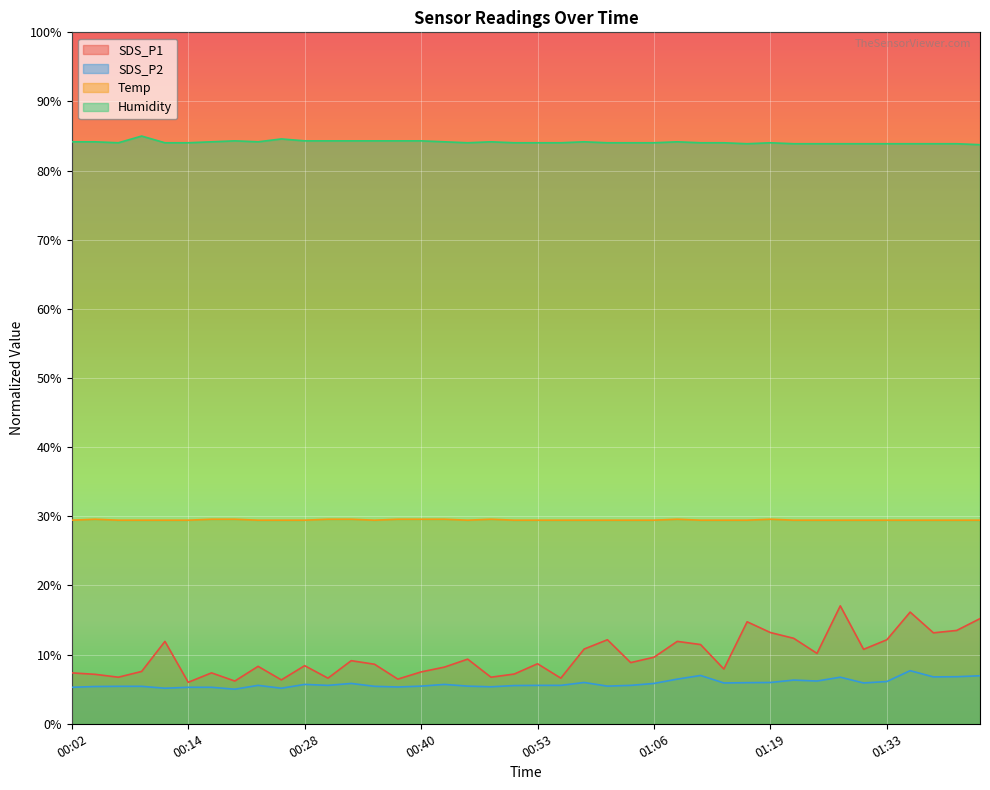

Between 00:23 and 00:53, which series saw the biggest shift?

SDS_P1